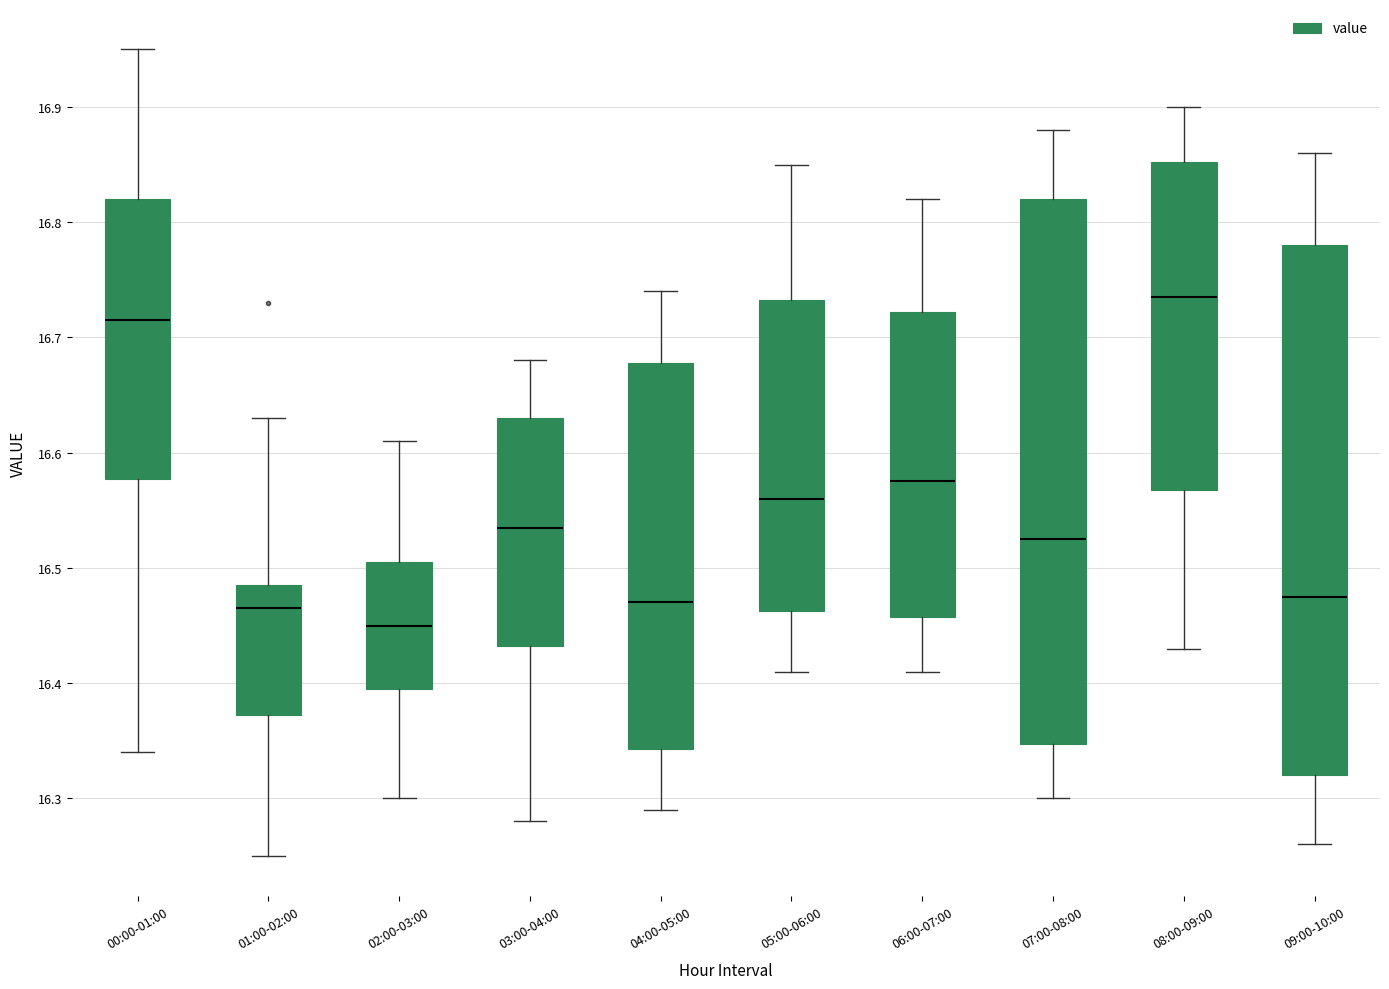

Reading left to right, transcribe this box plot: for each box, give where its median line is, the range the box spans, and where its two whiskers end, as read against the y-axis. The values are not printed on the chart, so give them approximately, as read against the axis.

00:00-01:00: median 16.72, box 16.58 to 16.82, whiskers 16.34 to 16.95
01:00-02:00: median 16.47, box 16.37 to 16.49, whiskers 16.25 to 16.63
02:00-03:00: median 16.45, box 16.40 to 16.51, whiskers 16.30 to 16.61
03:00-04:00: median 16.54, box 16.43 to 16.63, whiskers 16.28 to 16.68
04:00-05:00: median 16.47, box 16.34 to 16.68, whiskers 16.29 to 16.74
05:00-06:00: median 16.56, box 16.46 to 16.73, whiskers 16.41 to 16.85
06:00-07:00: median 16.58, box 16.46 to 16.72, whiskers 16.41 to 16.82
07:00-08:00: median 16.53, box 16.35 to 16.82, whiskers 16.30 to 16.88
08:00-09:00: median 16.74, box 16.57 to 16.85, whiskers 16.43 to 16.90
09:00-10:00: median 16.48, box 16.32 to 16.78, whiskers 16.26 to 16.86